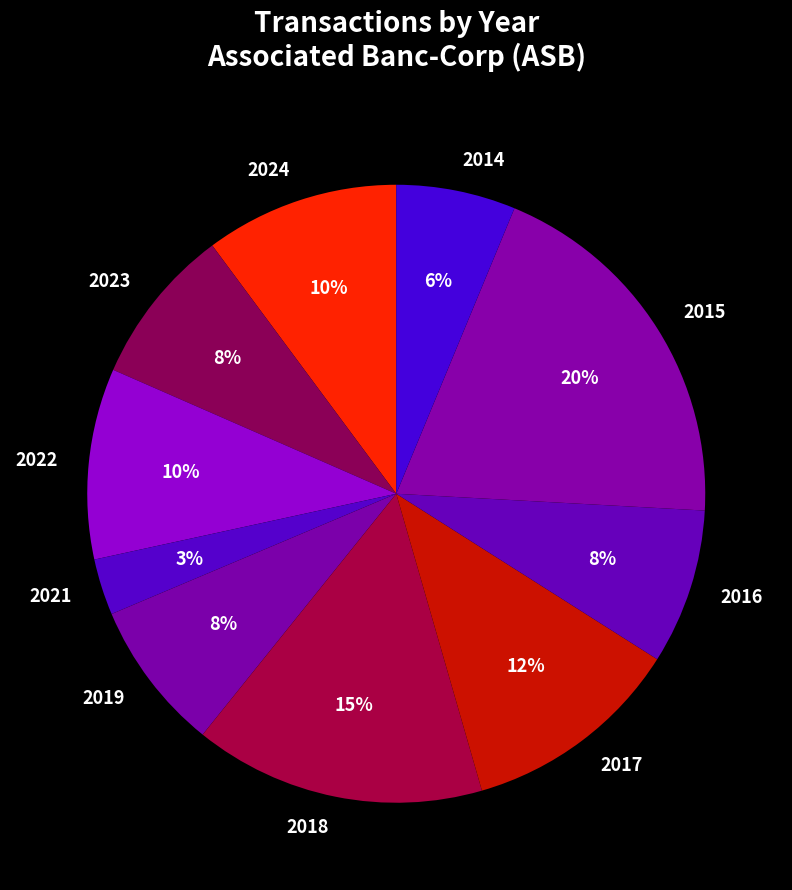

Is there any slice that represents more than half of the pie?

No